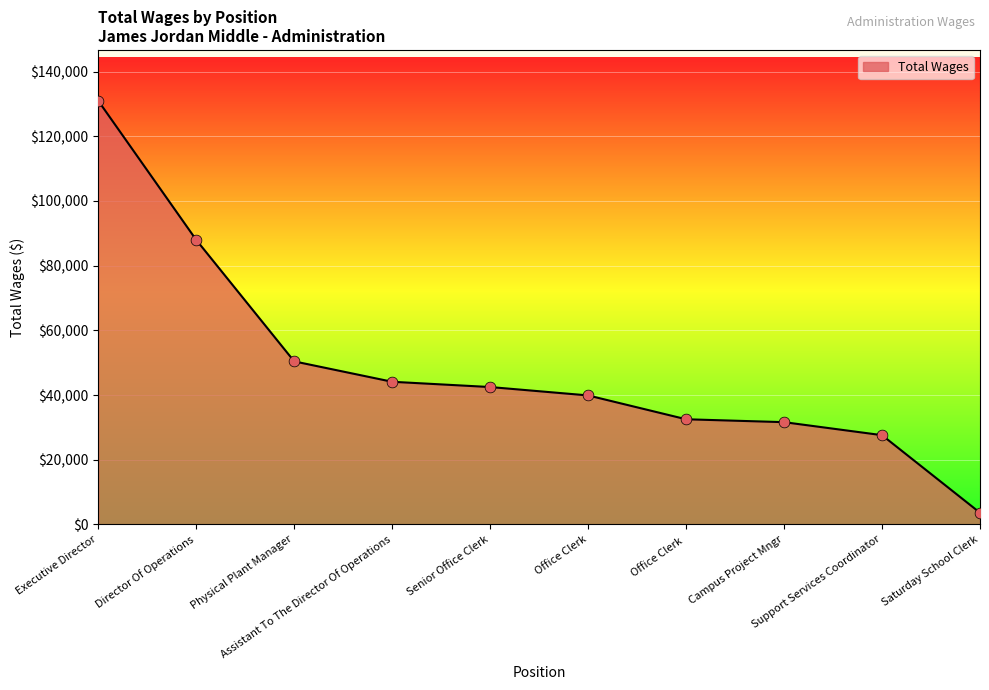

What is the change in value from Physical Plant Manager to Campus Project Mngr?

-18795